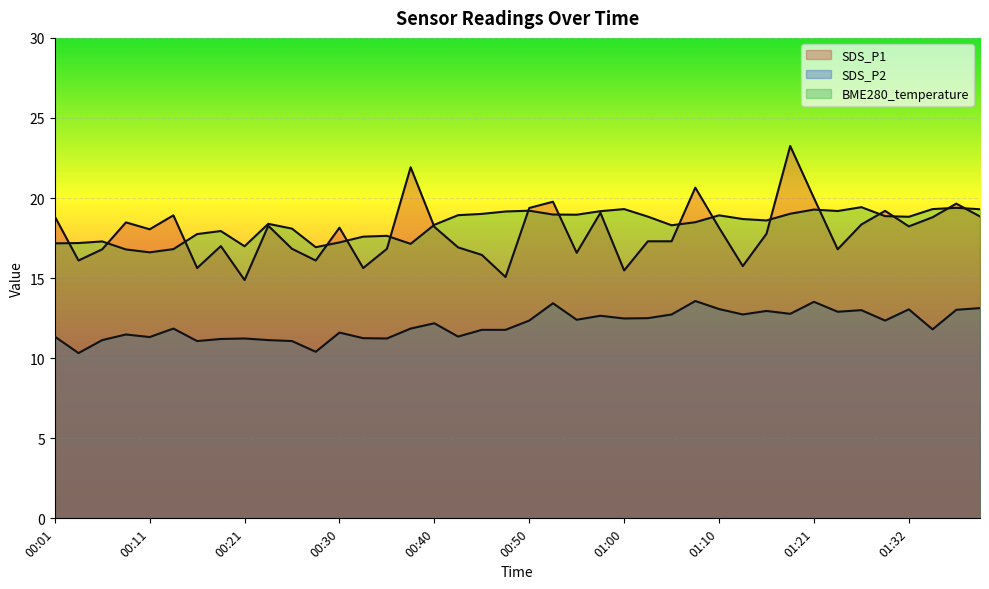

What is the difference between the maximum and minimum values in the BME280_temperature series?

2.8